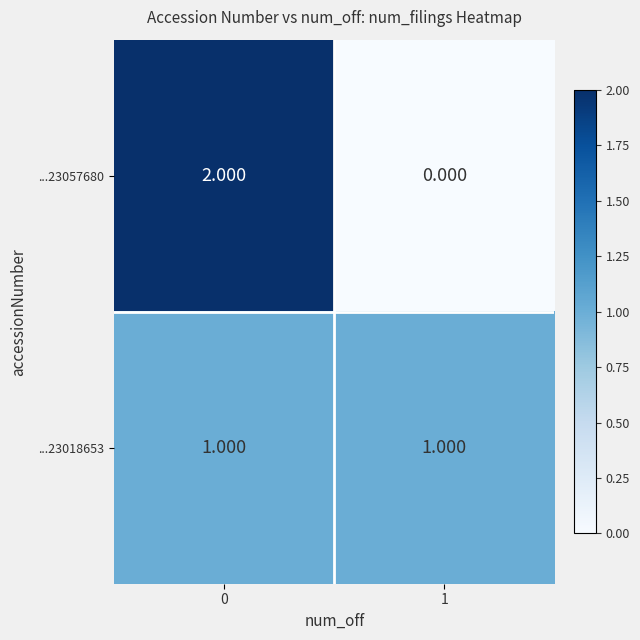

Is the value of ...23018653 at 1 greater than the value of ...23057680 at 0?

No